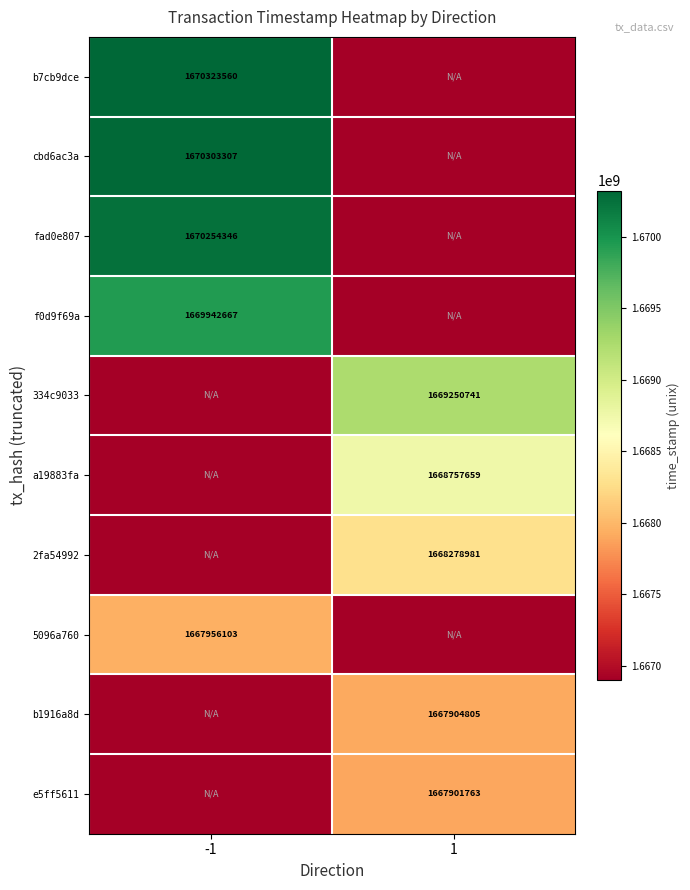

The 2fa54992 series shows 1668278981 at 1. True or false?

True